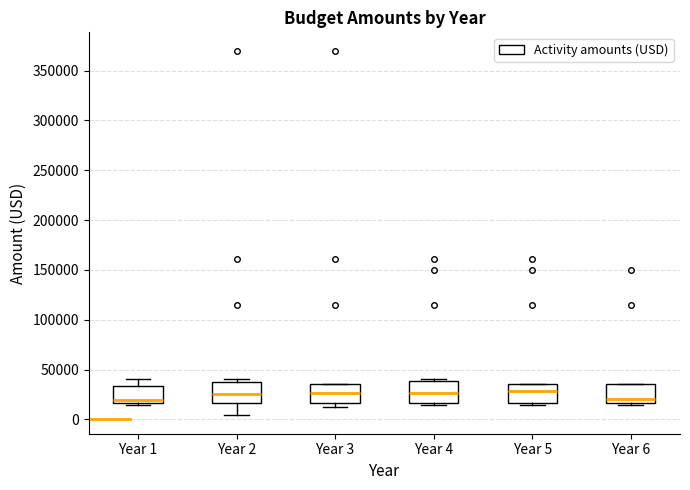

Reading left to right, transcribe this box plot: for each box, give where its median line is, the range the box spans, and where its two whiskers end, as read against the y-axis. The values are not printed on the chart, so give them approximately, as read against the axis.

Year 1: median 20000, box 15000 to 35000, whiskers 15000 (just below the box's lower edge) to 40000
Year 2: median 25000, box 15000 to 40000, whiskers 5000 to 40000 (just above the box's upper edge)
Year 3: median 25000, box 15000 to 35000, whiskers 15000 (just below the box's lower edge) to 35000
Year 4: median 25000, box 15000 to 40000, whiskers 15000 (just below the box's lower edge) to 40000
Year 5: median 30000, box 15000 to 35000, whiskers 15000 (just below the box's lower edge) to 35000
Year 6: median 20000, box 15000 to 35000, whiskers 15000 (just below the box's lower edge) to 35000